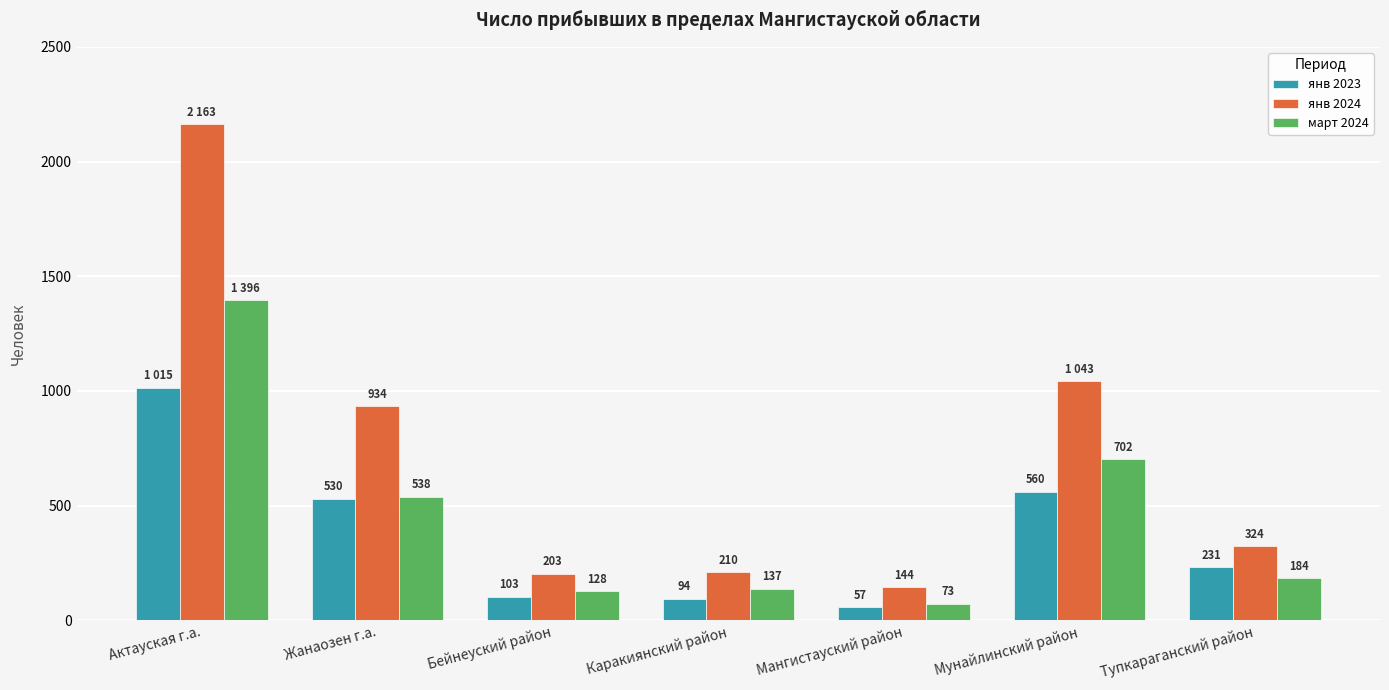

What is the average value of the янв 2024 series?

717